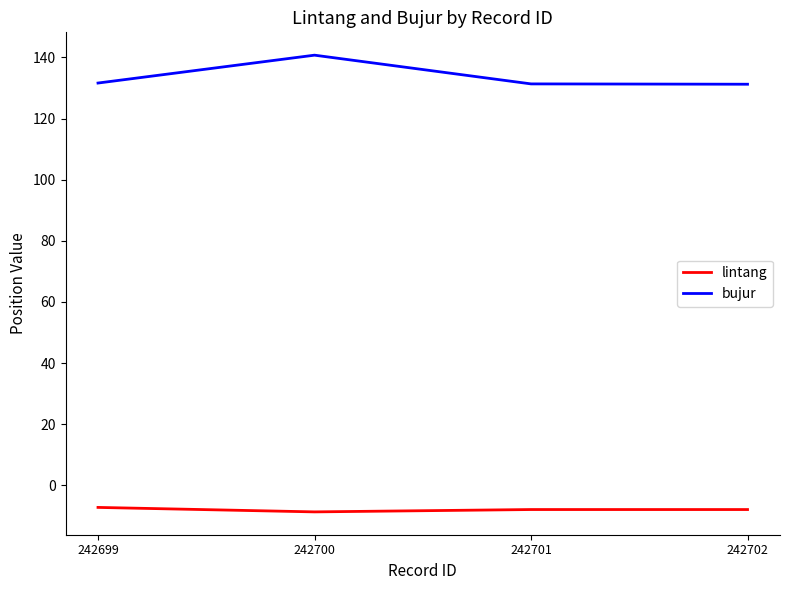

What is the spread (max minus min) of values at 242702?

139.2